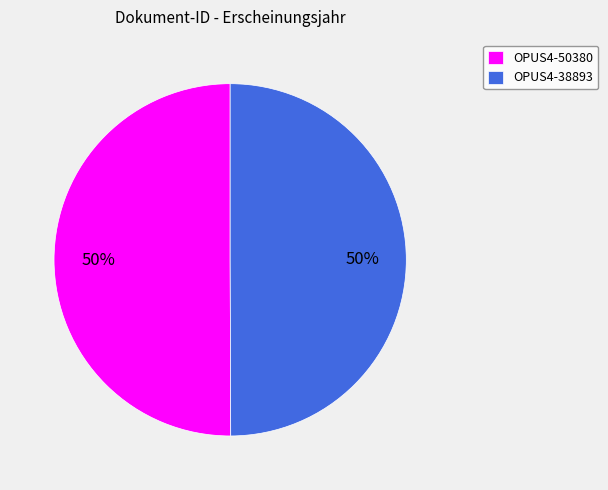

What percentage is the OPUS4-38893 slice, to the nearest percent?

50%